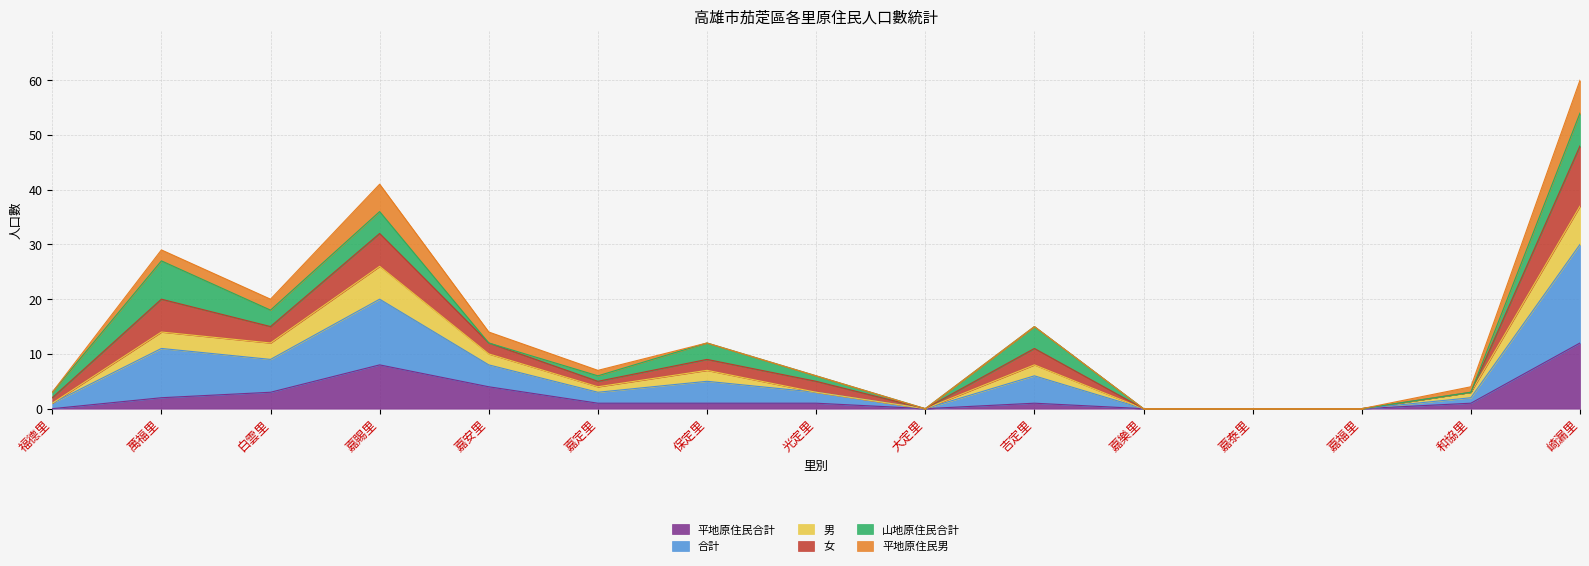

What is the total value across all series at 嘉賜里?

41